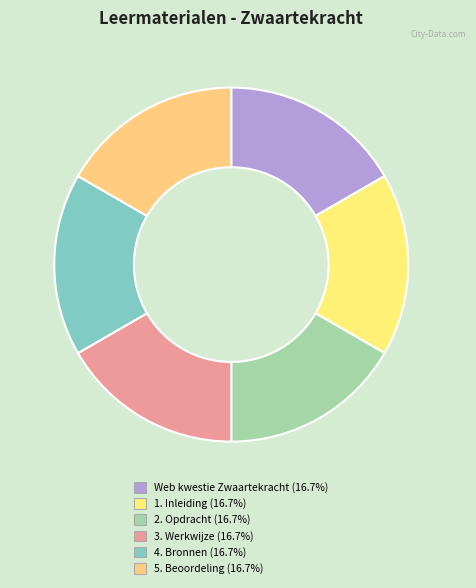

How many segments does this pie chart have?

6